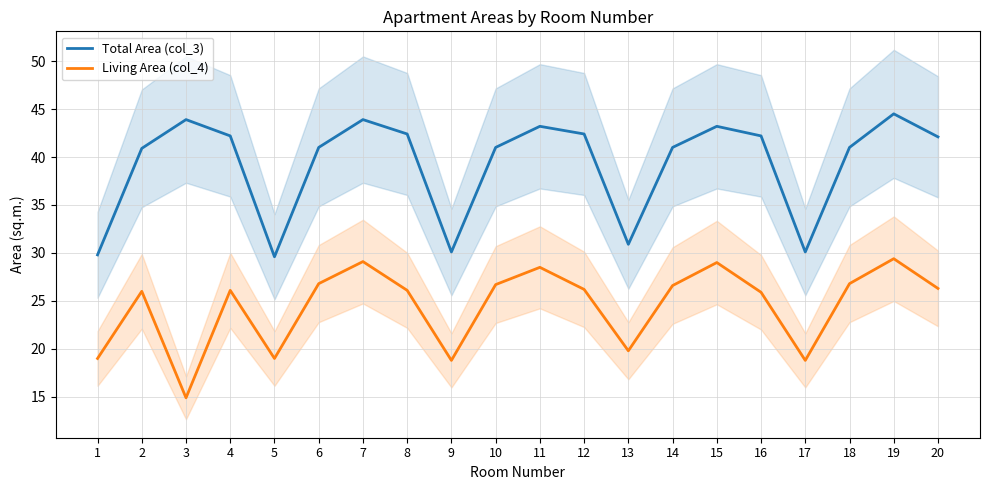

What is the spread (max minus min) of values at 11?

14.7